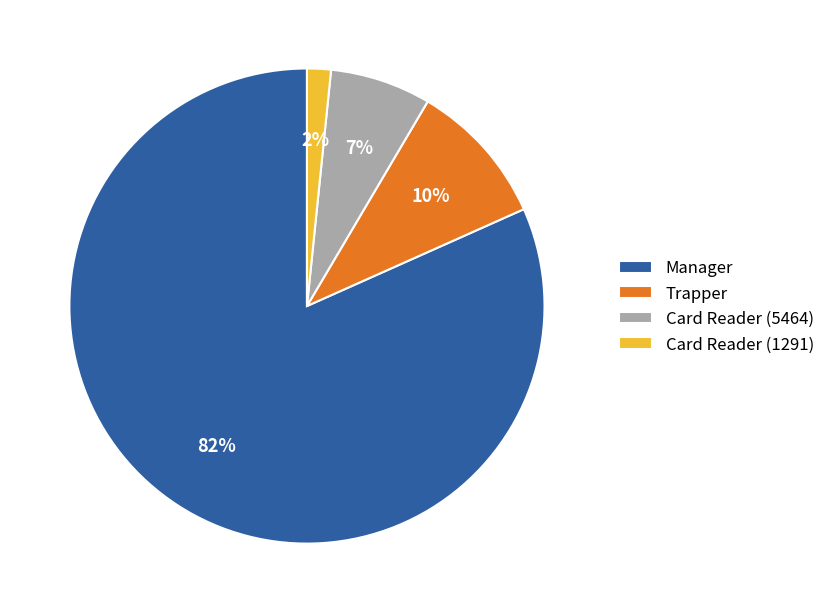

How many segments does this pie chart have?

4